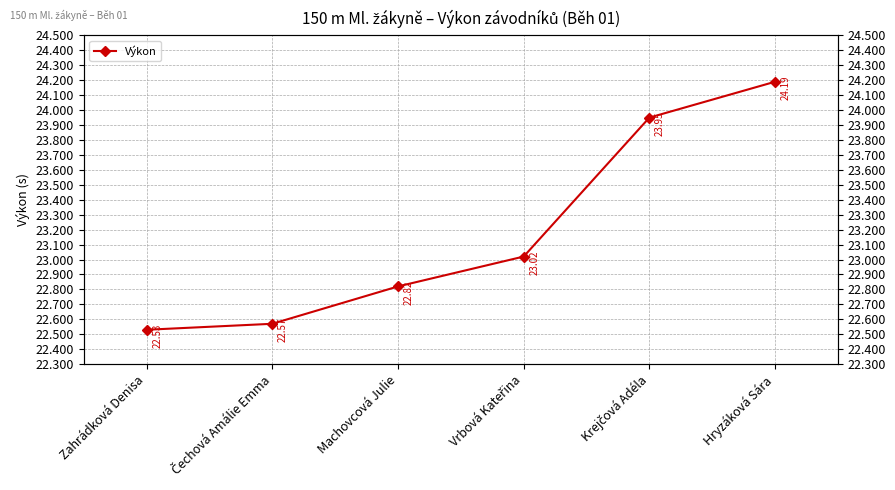

Is it true that the value at Čechová Amálie Emma is 7.3?

False